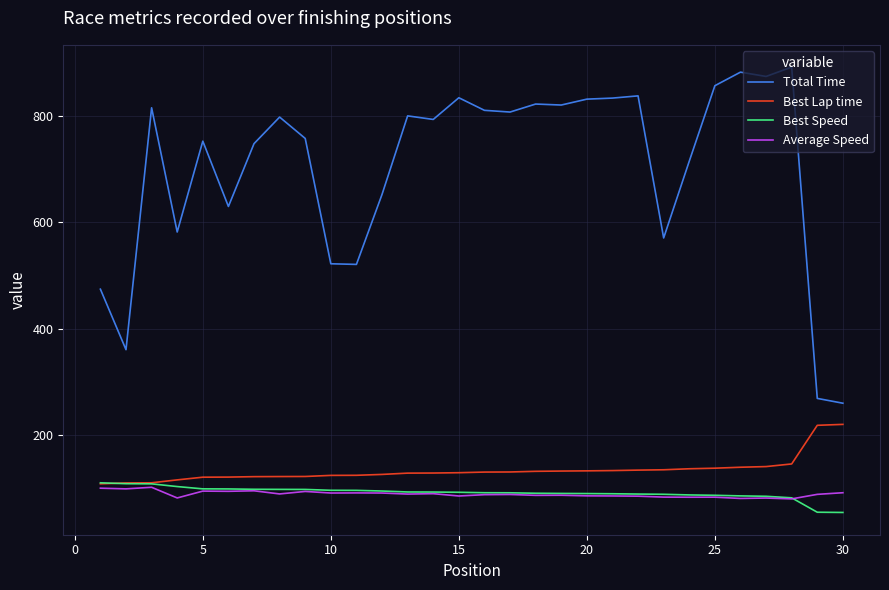

What is the highest value of the Average Speed series?

101.0